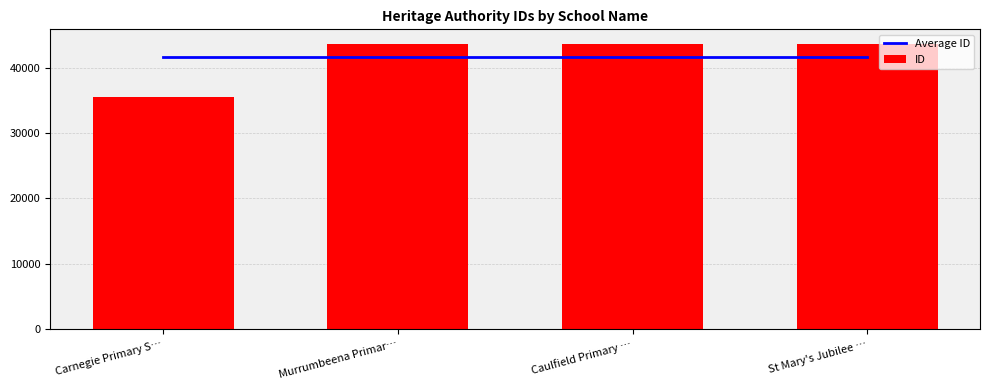

How many groups of bars are there?

4